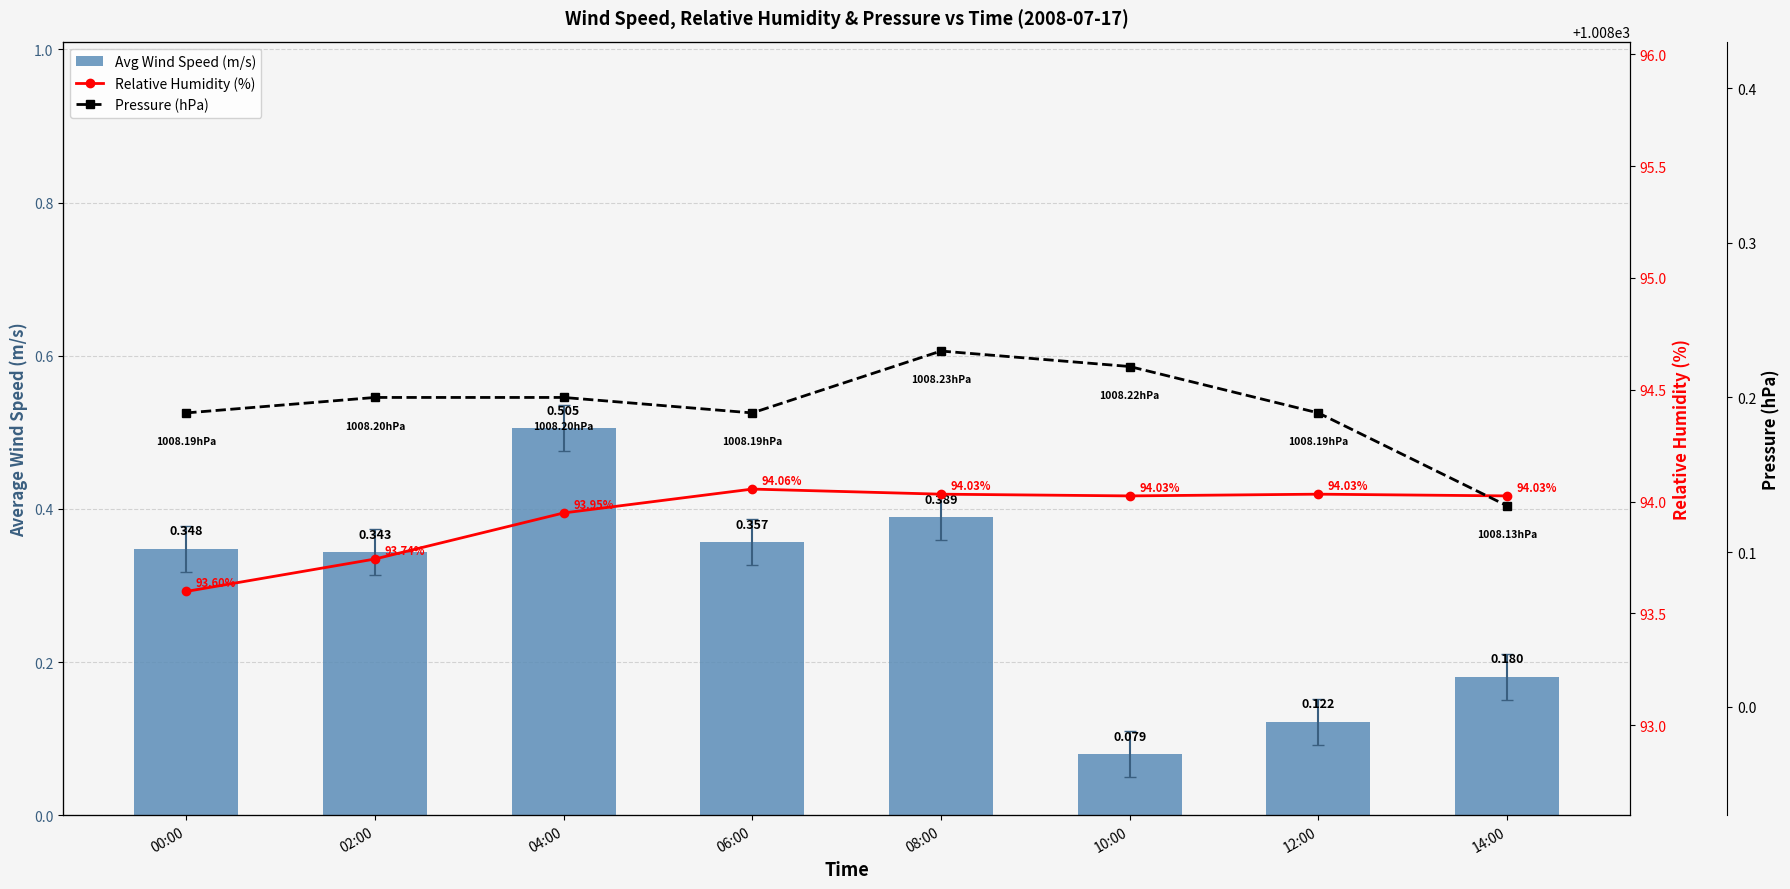

True or false: Relative Humidity (%) has a value of 94.0 at 12:00.

True